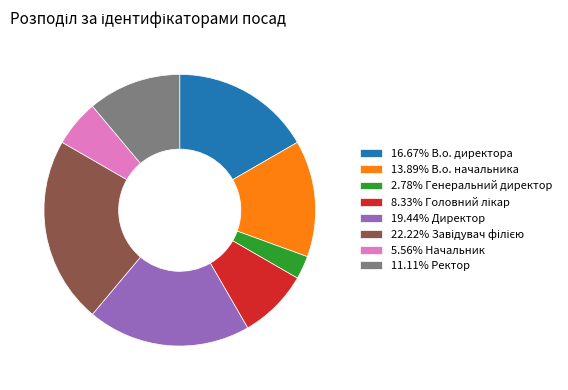

Approximately how many times larger is the value at 19.44% Директор compared to 16.67% В.о. директора?

1.2